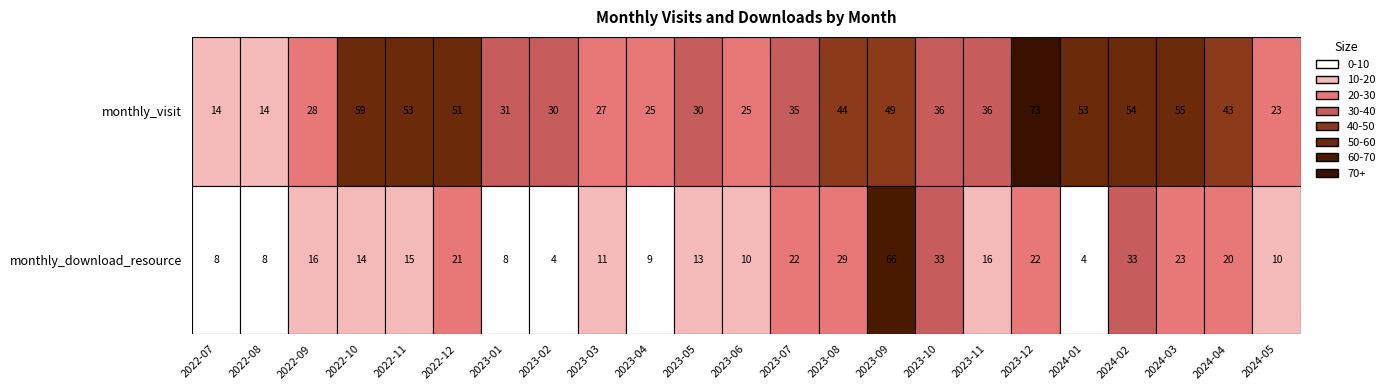

Reading right to left, list all the values displayed in this chart.

monthly_visit: 23	43	55	54	53	73	36	36	49	44	35	25	30	25	27	30	31	51	53	59	28	14	14
monthly_download_resource: 10	20	23	33	4	22	16	33	66	29	22	10	13	9	11	4	8	21	15	14	16	8	8